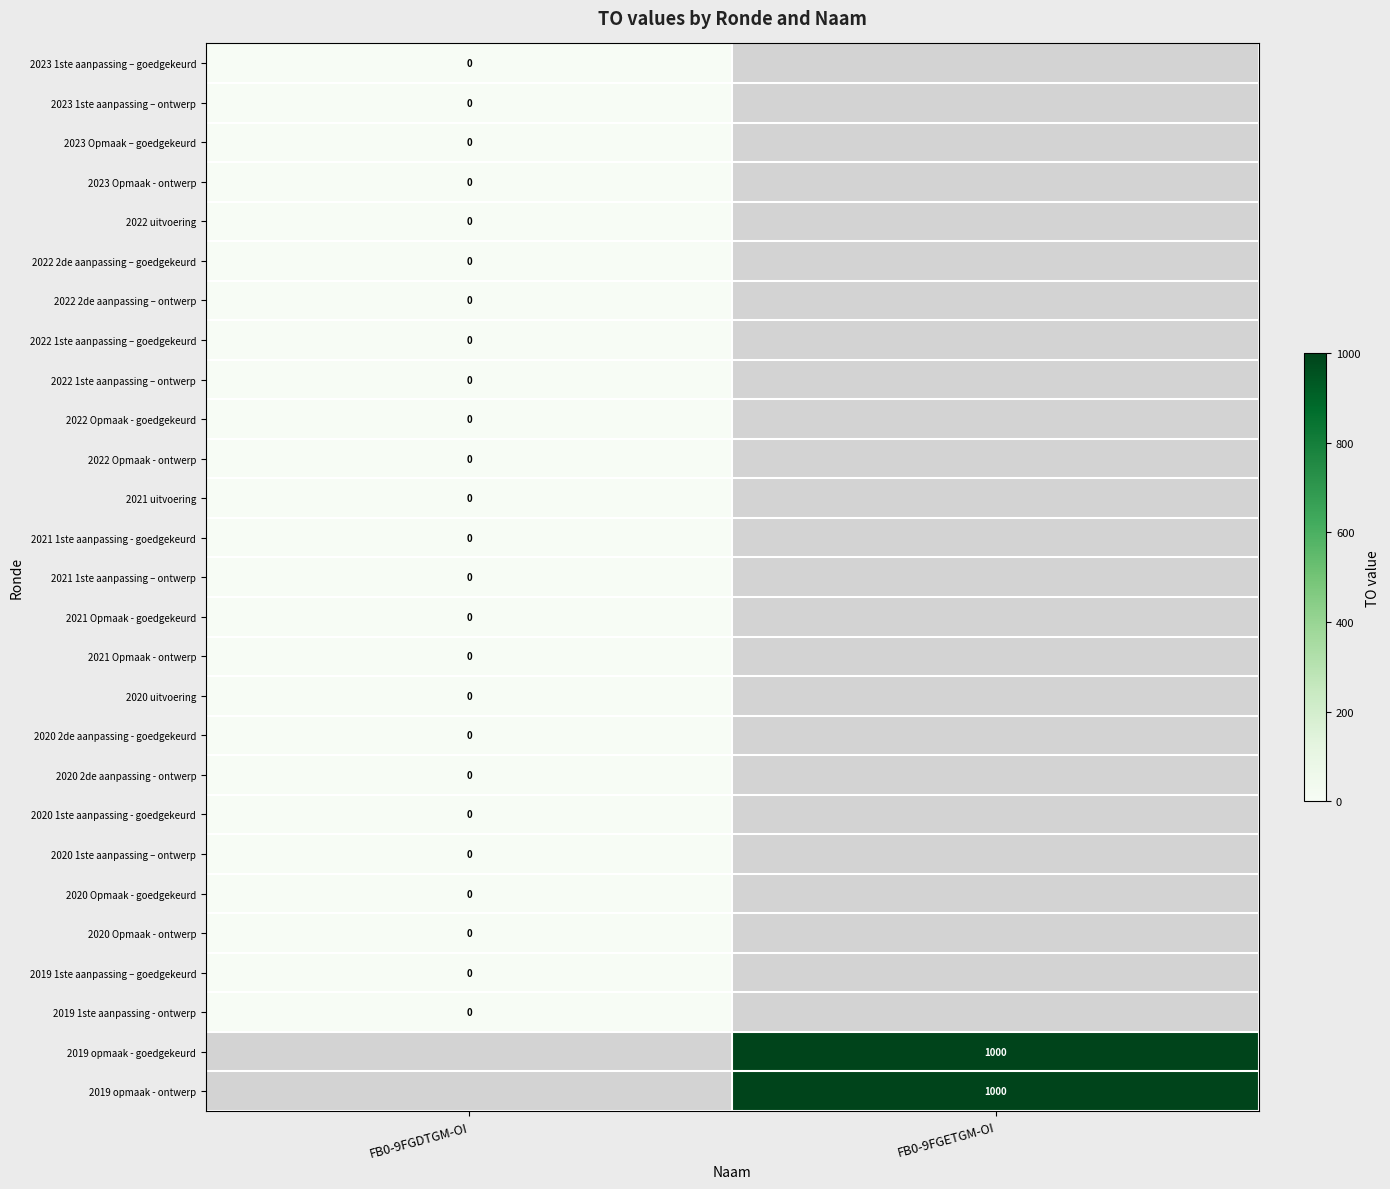

Is the value of 2022 uitvoering at FB0-9FGDTGM-OI greater than the value of 2020 Opmaak - ontwerp at FB0-9FGETGM-OI?

No